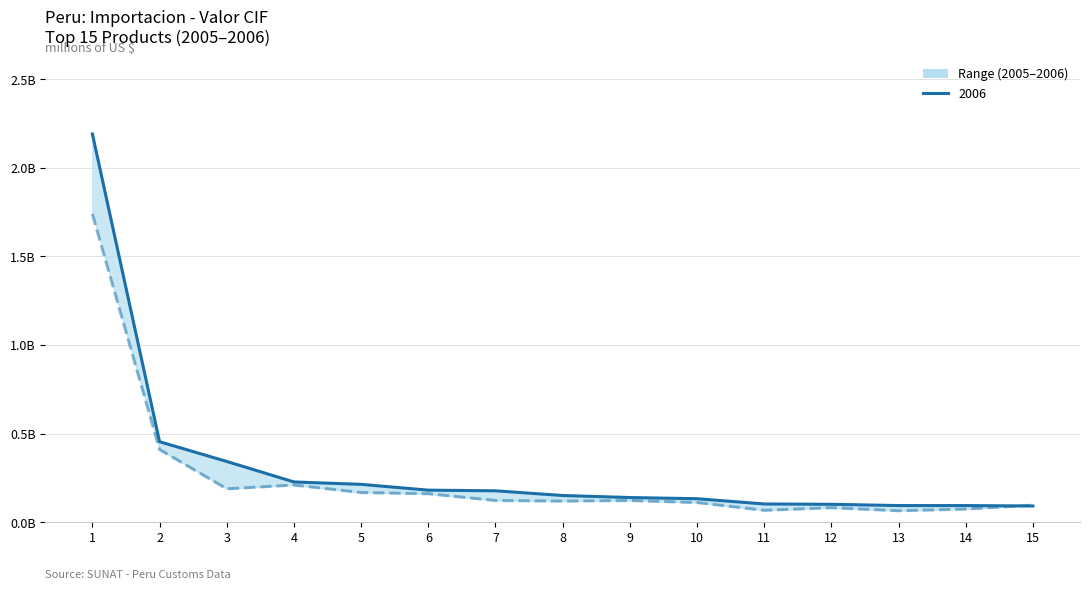

At how many categories does at least one series exceed 1912577960?

1